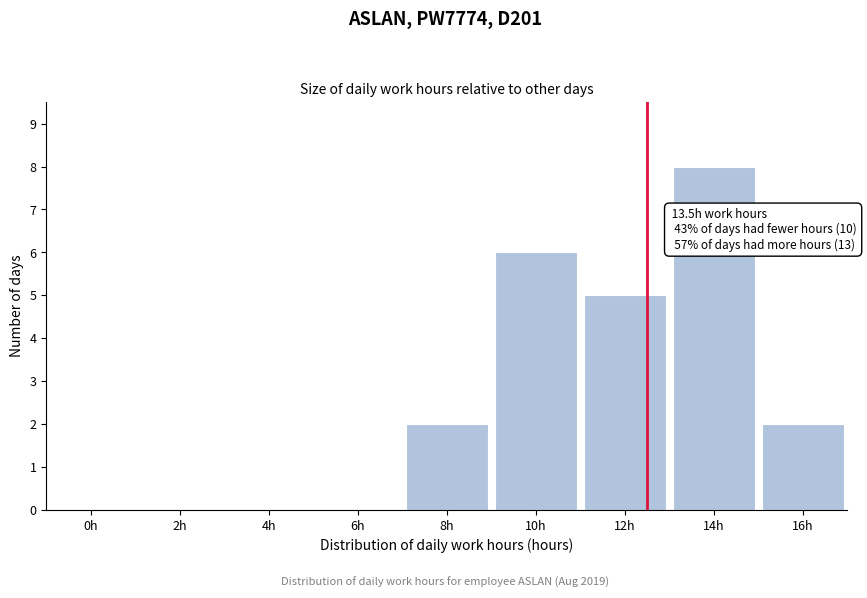

Reading right to left, extract all data points from this chart.

16h=2	14h=8	12h=5	10h=6	8h=2	6h=0	4h=0	2h=0	0h=0